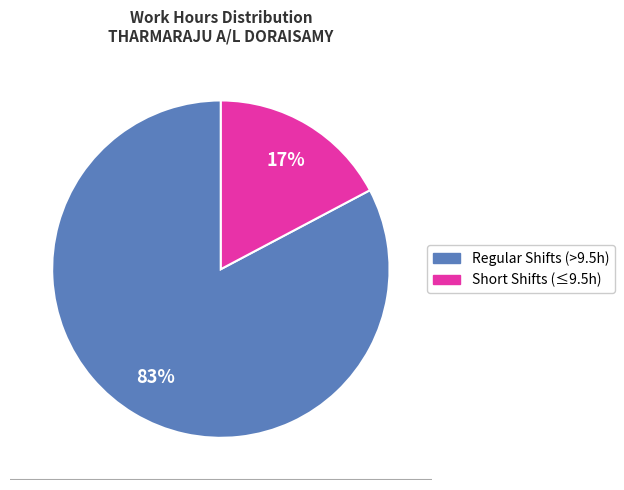

Is there a majority slice in this chart?

Yes